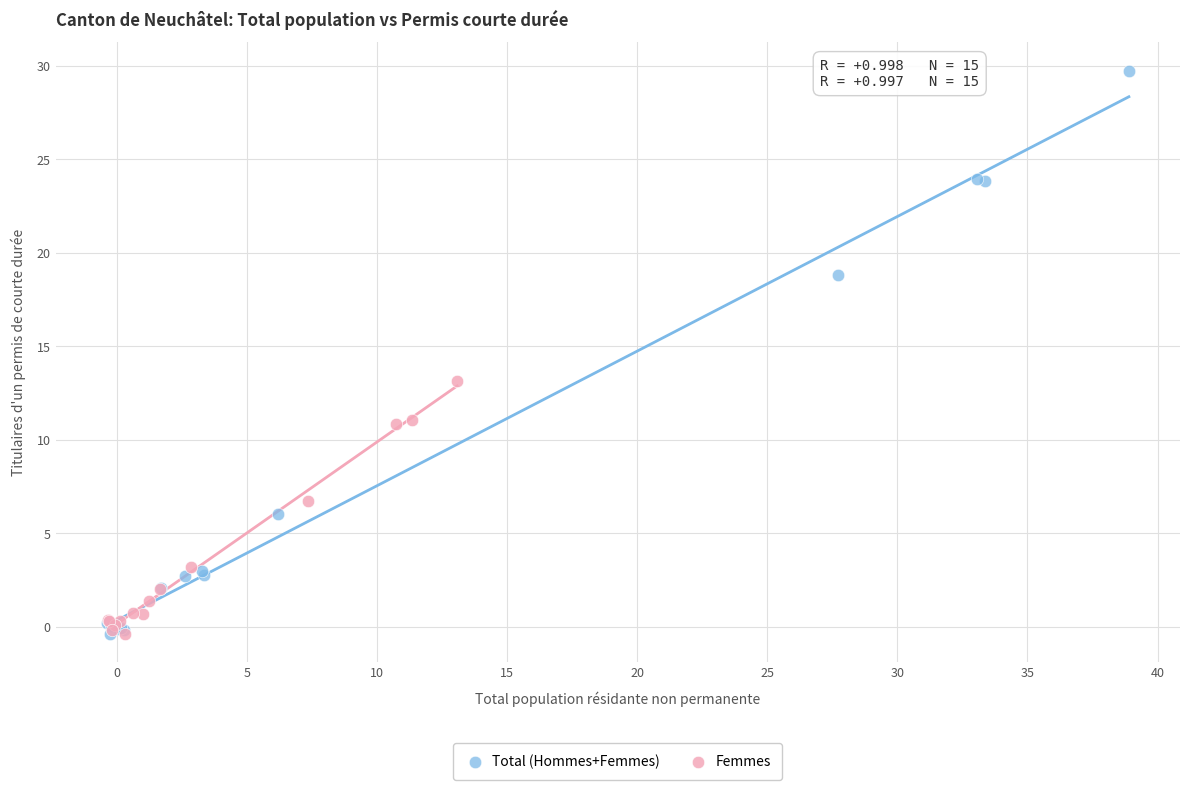

Which series has the widest spread of Y values?

Total (Hommes+Femmes)